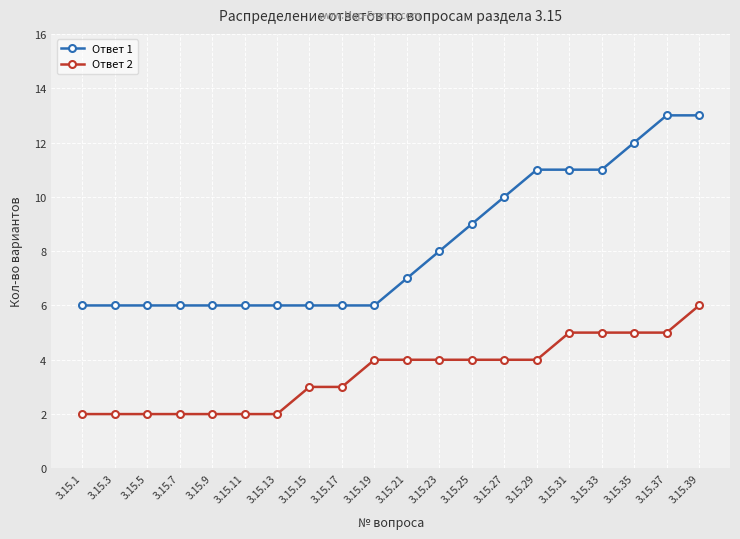

Is the value of Ответ 2 at 3.15.15 greater than the value of Ответ 1 at 3.15.35?

No